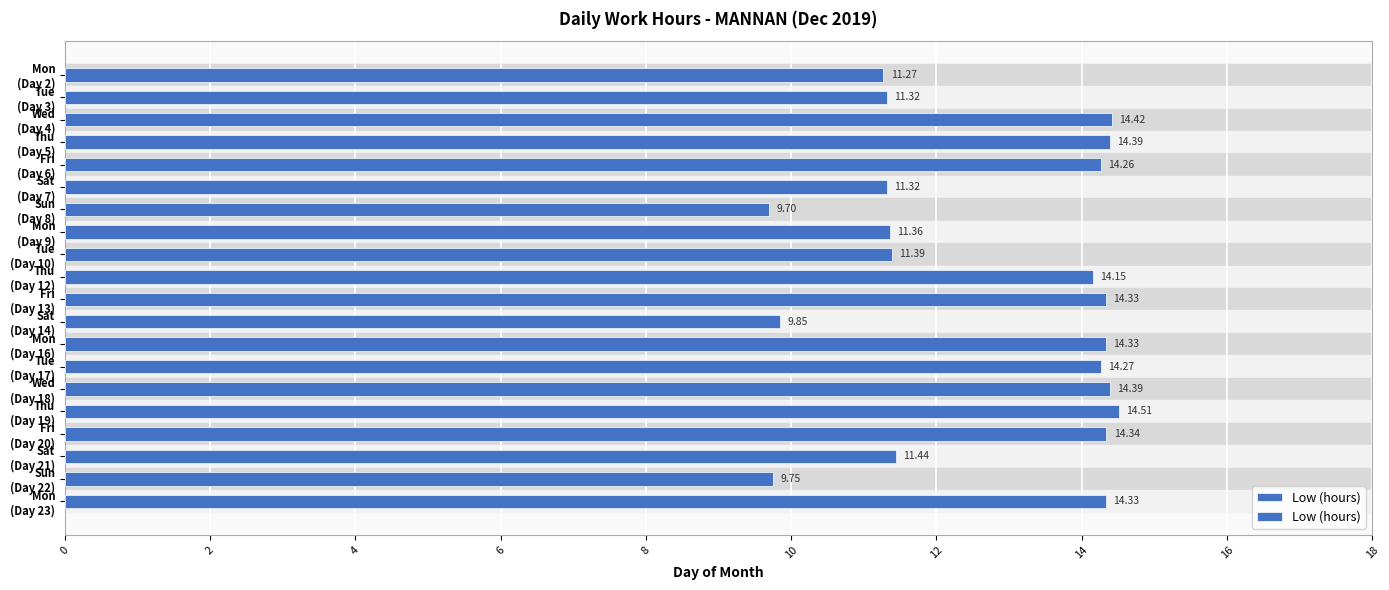

How many data points are less than 14?

9